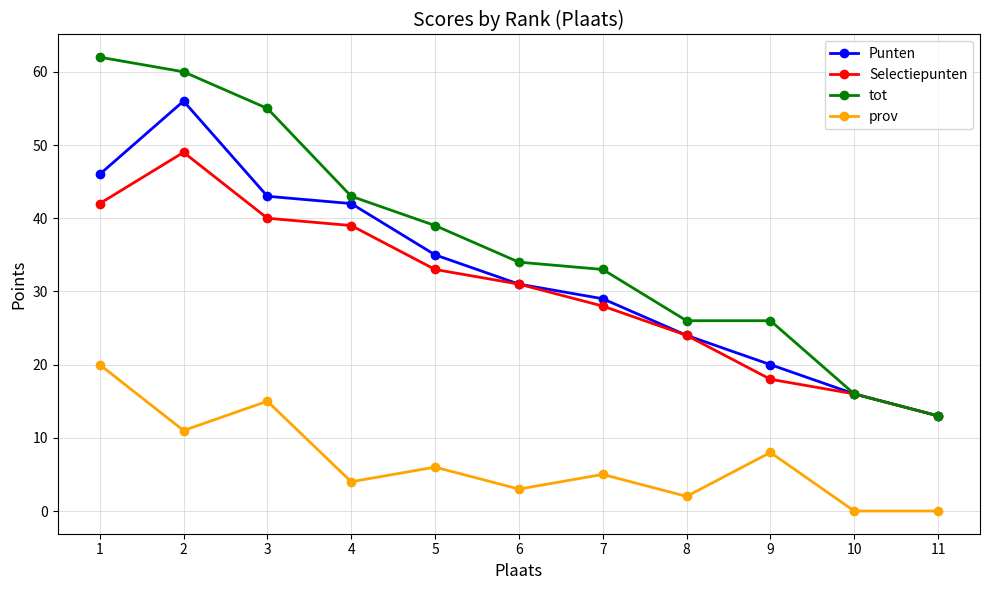

Where is Selectiepunten nearest to the value 31?

6